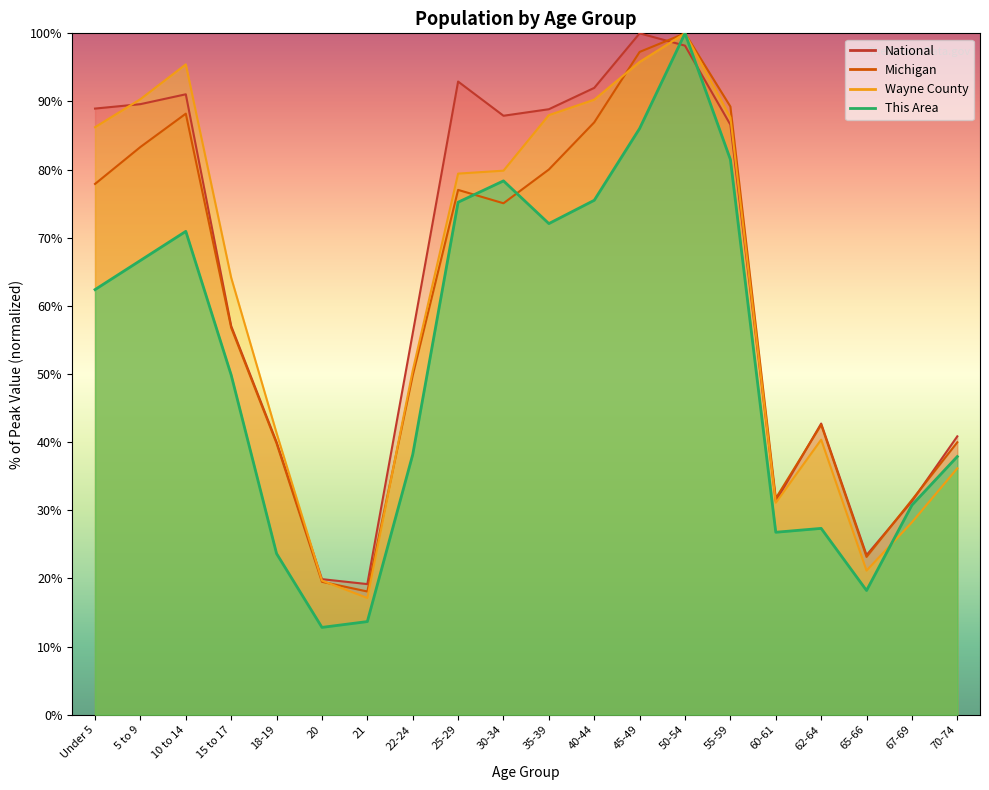

Between Under 5 and 21, which series saw the biggest shift?

National